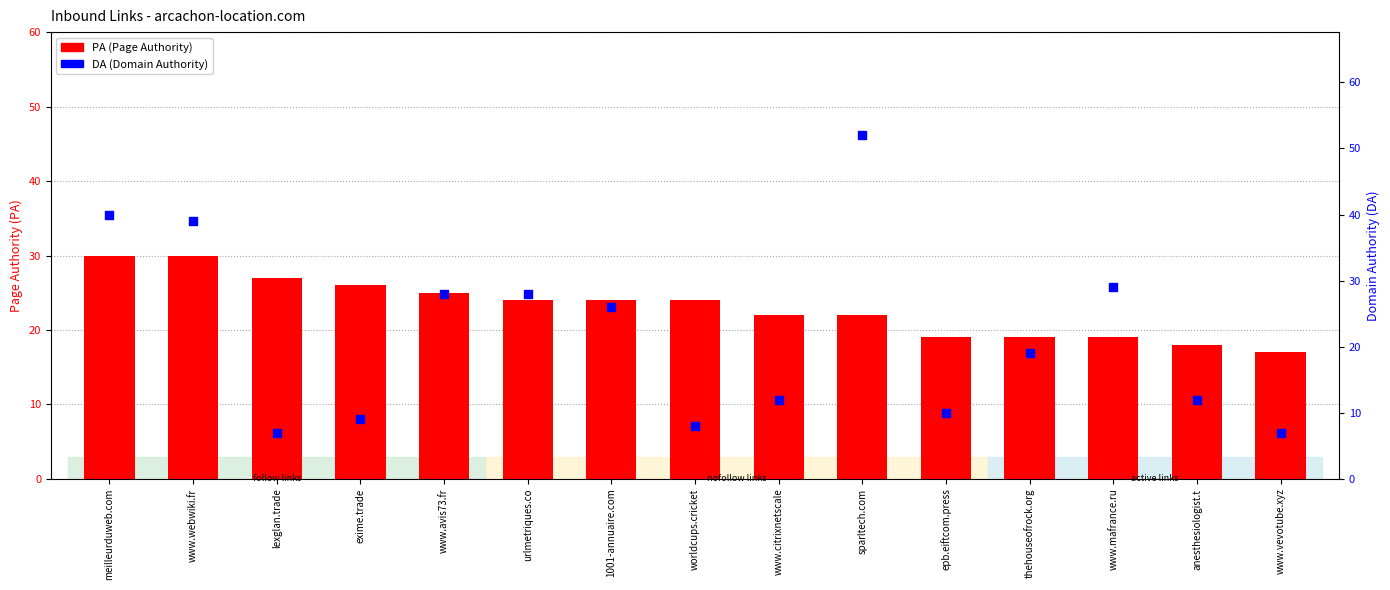

Is the value of DA (Domain Authority) at www.citrixnetscale greater than the value of PA (Page Authority) at thehouseofrock.org?

No